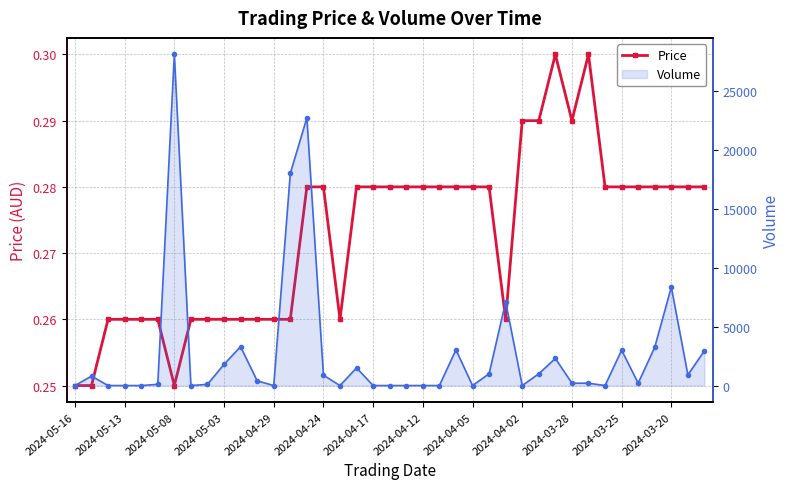

Which series has the largest range (max minus min)?

Volume